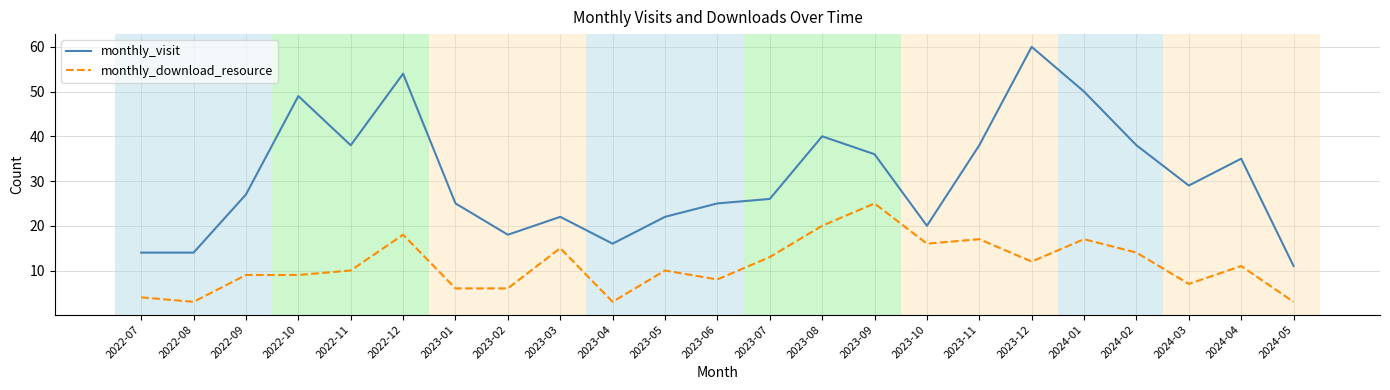

What is the sum of the monthly_download_resource values at 2024-05 and 2022-11?

13